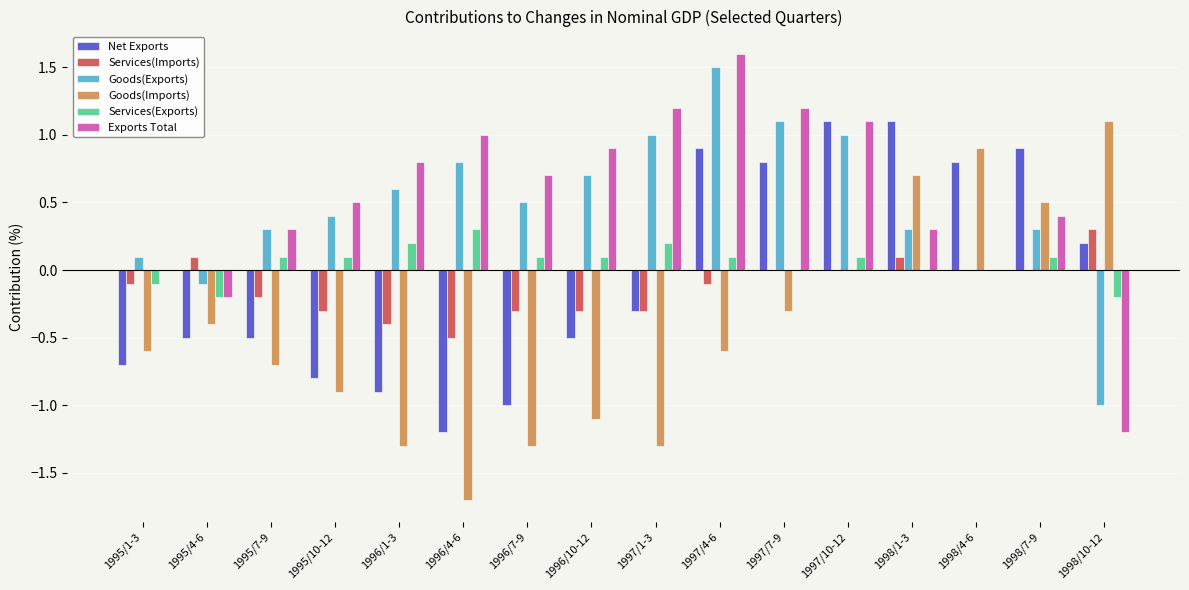

Which series changed the most between 1995/1-3 and 1997/1-3?

Exports Total